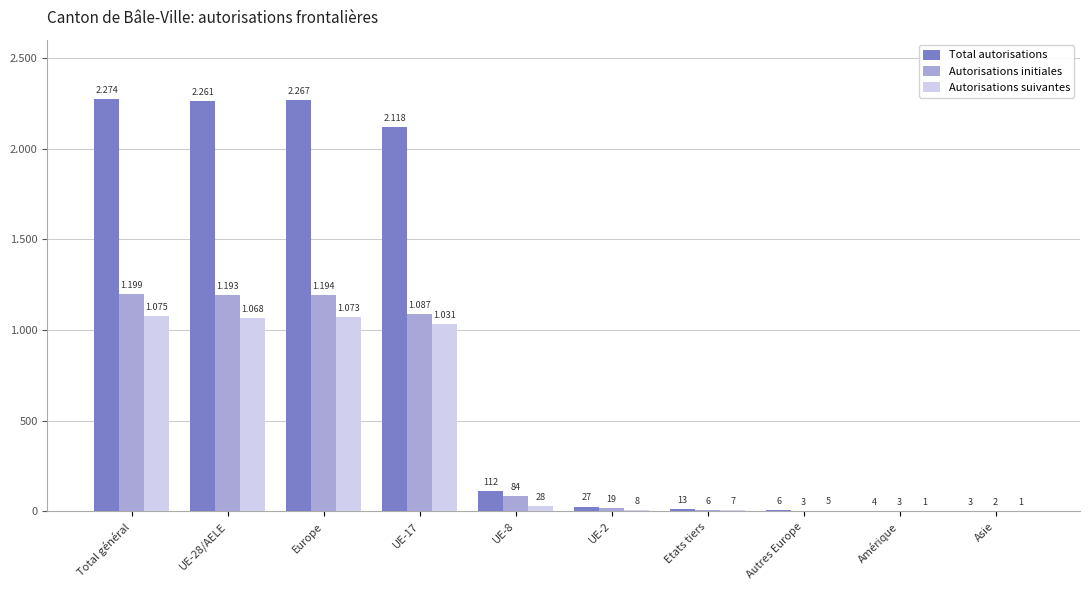

What are all the series names shown in the legend?

Total autorisations, Autorisations initiales, Autorisations suivantes